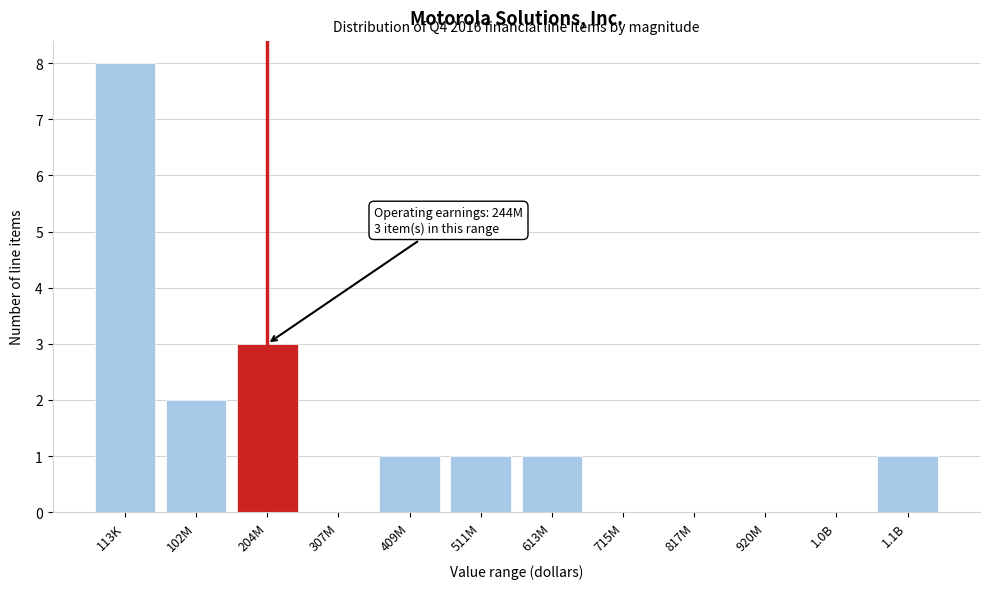

Reading left to right, extract all data points from this chart.

113K=8	102M=2	204M=3	307M=0	409M=1	511M=1	613M=1	715M=0	817M=0	920M=0	1.0B=0	1.1B=1